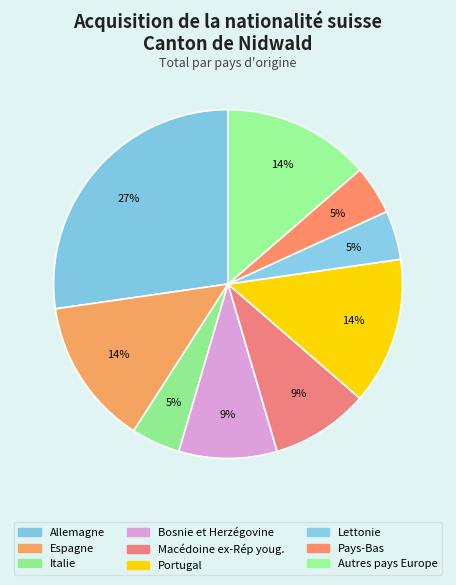

Does any single category account for the majority?

No